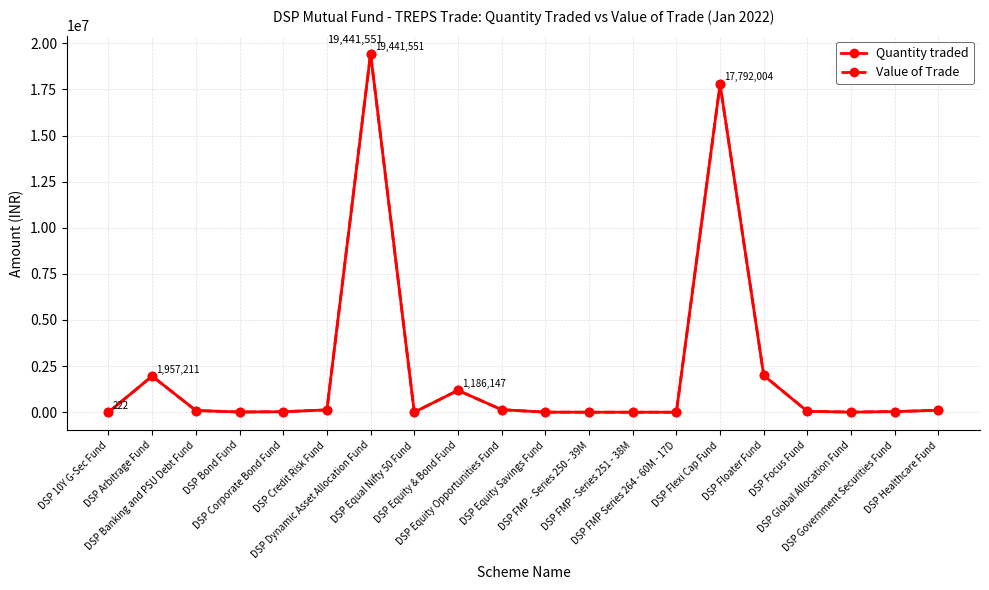

How many data points does each series have?

20